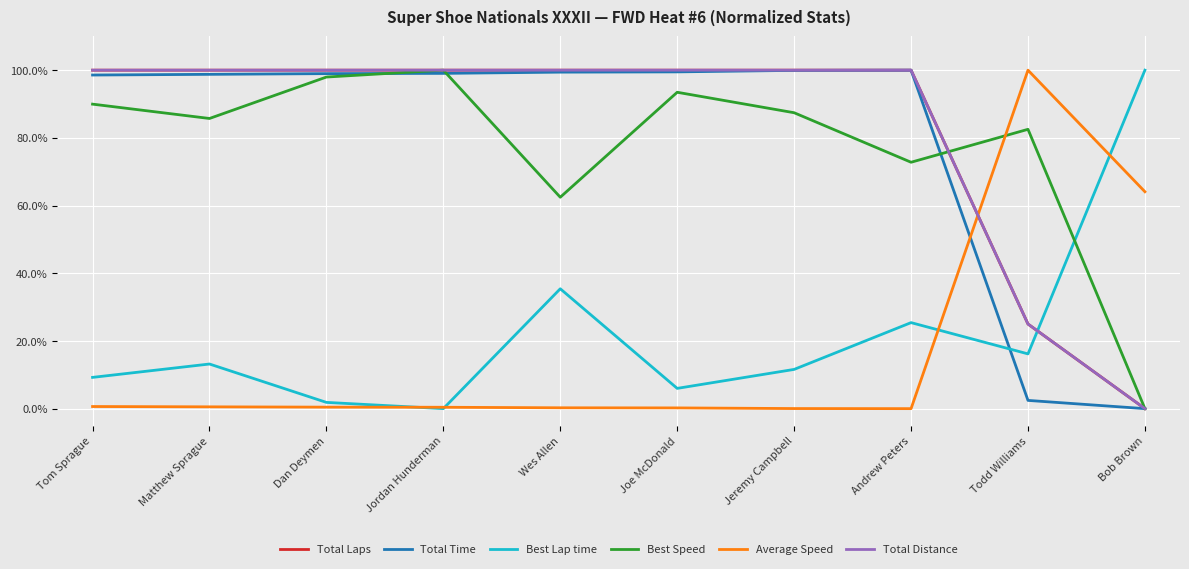

Is this an area chart (filled region under the line)?

No